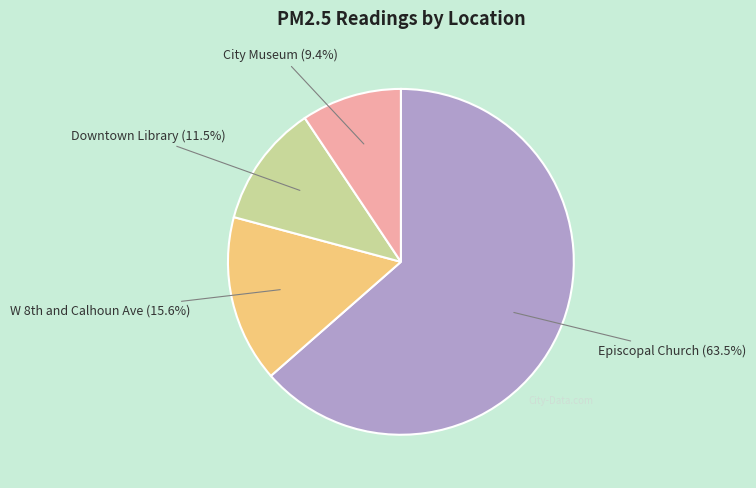

Which category has the biggest portion of the pie?

Episcopal Church